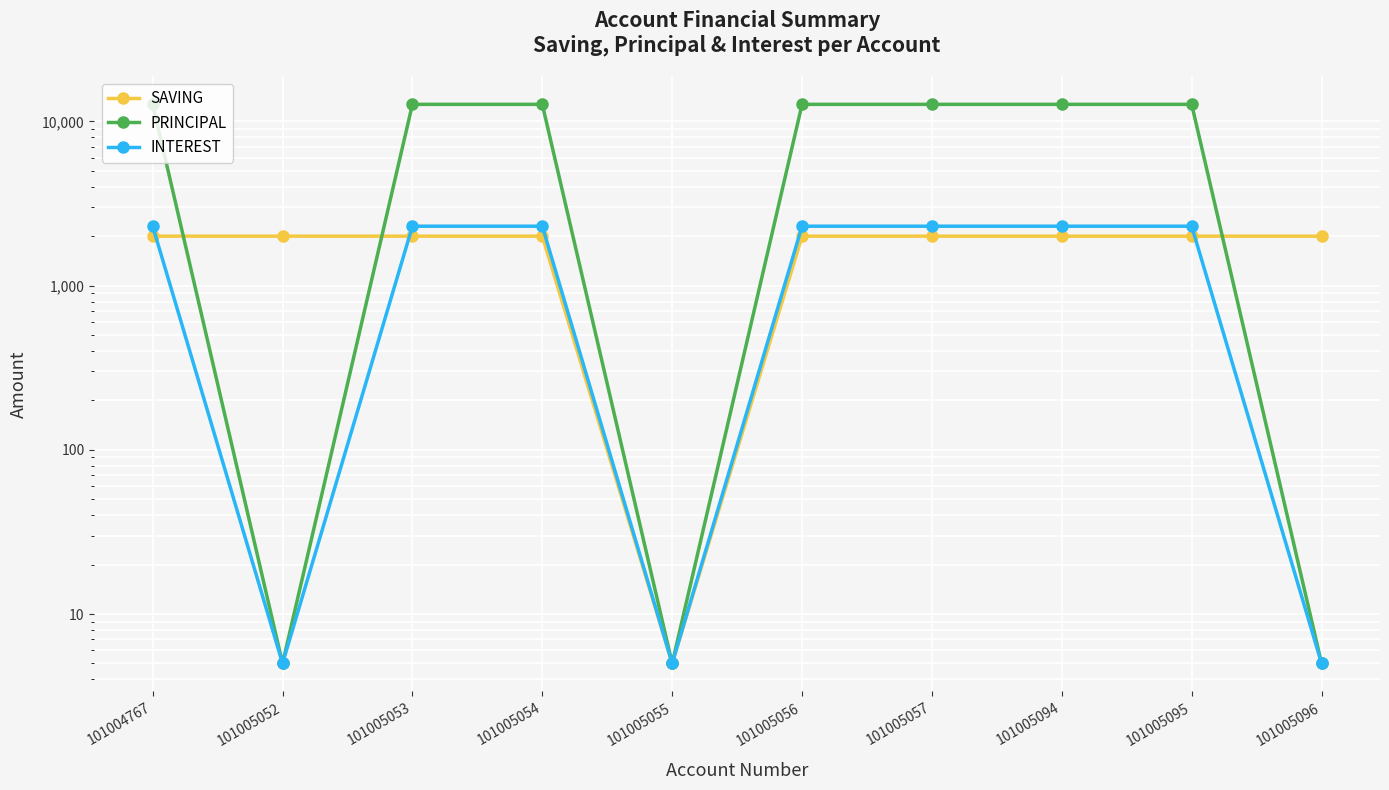

What is the difference between the second highest and minimum values in the INTEREST series?

2295